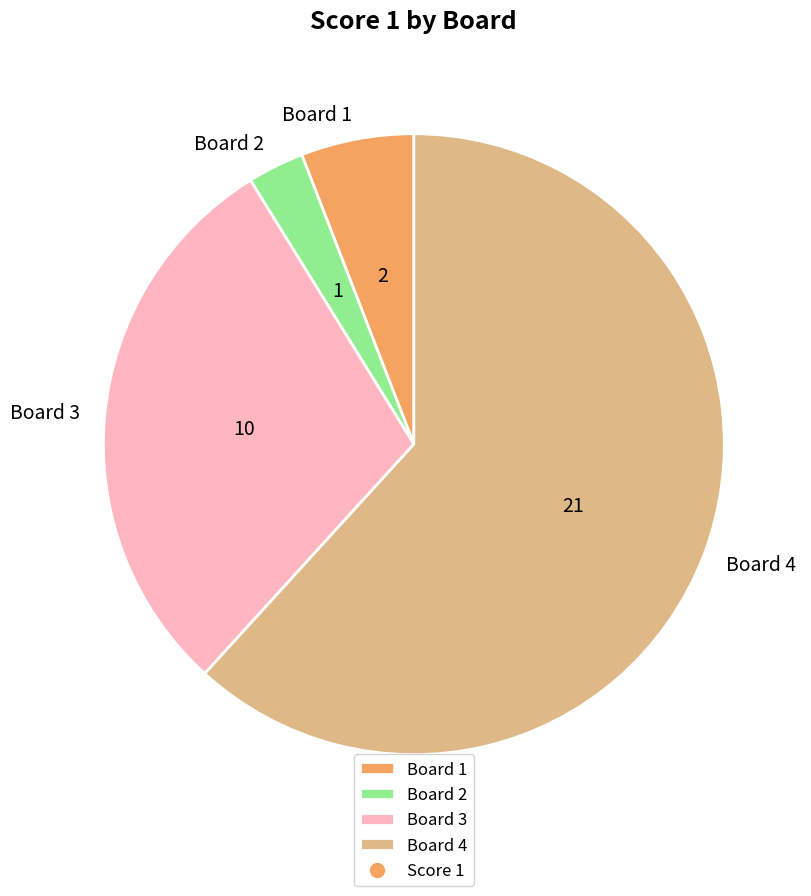

The Board 2 slice represents 3% of the pie. True or false?

True